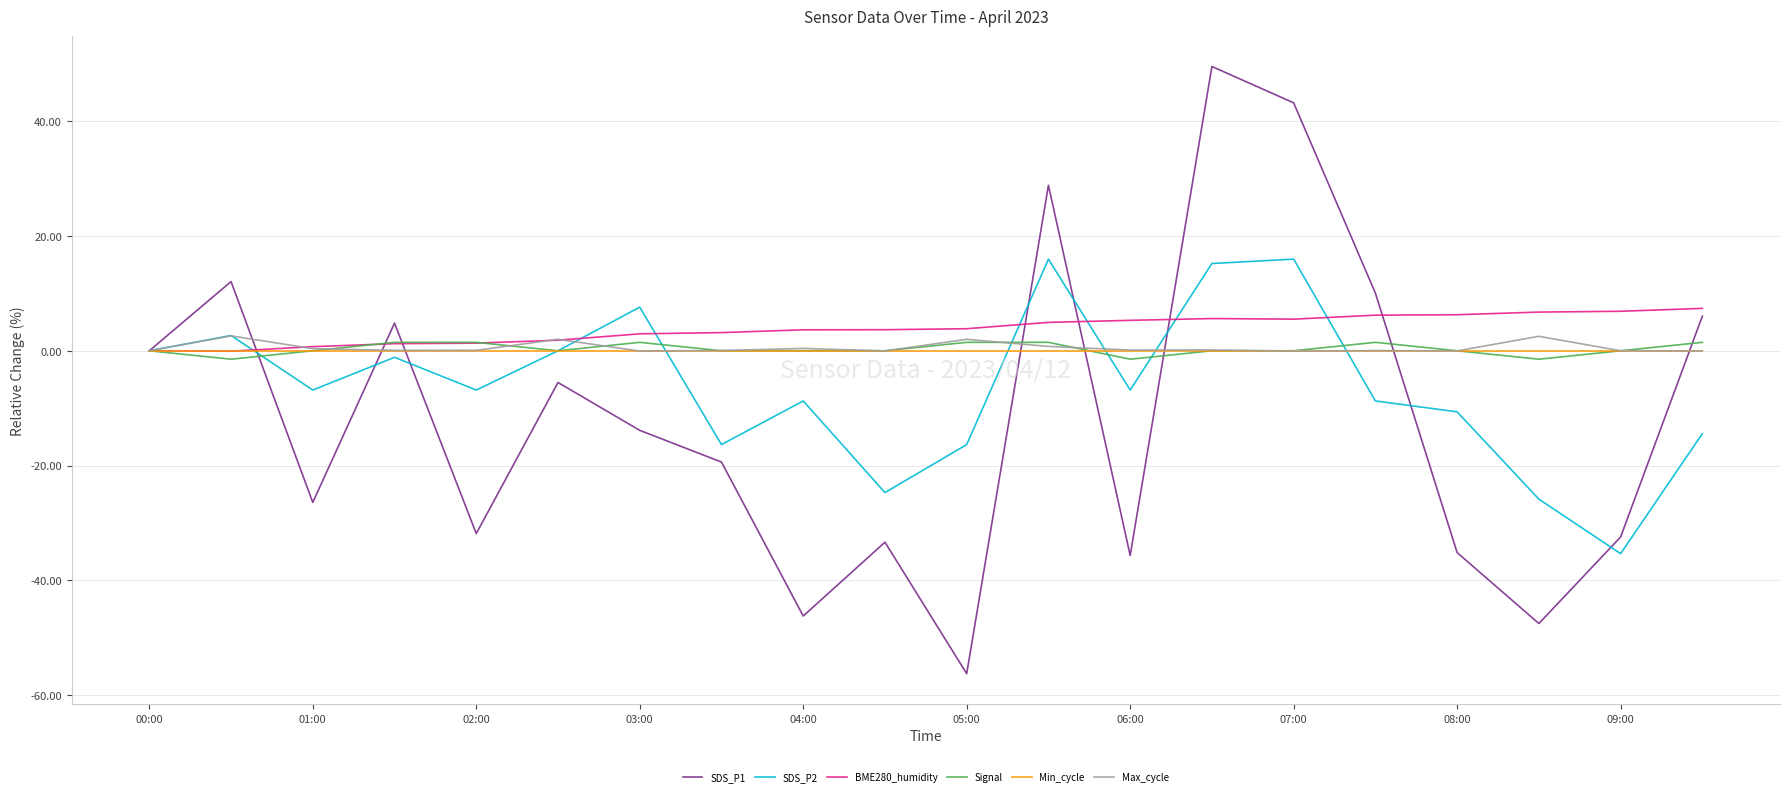

Which series has the largest range (max minus min)?

SDS_P1